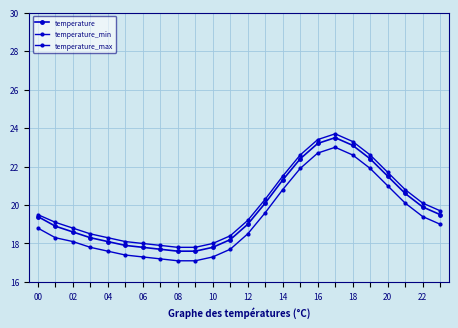

True or false: temperature and temperature_max cross at least once.

False